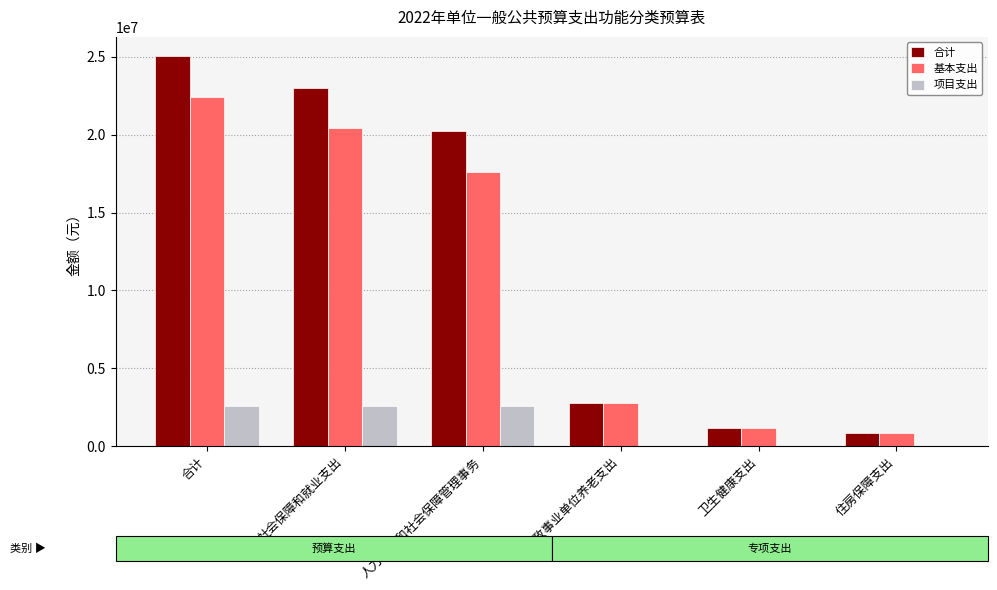

What is the difference between the second highest and minimum values in the 合计 series?

22172000